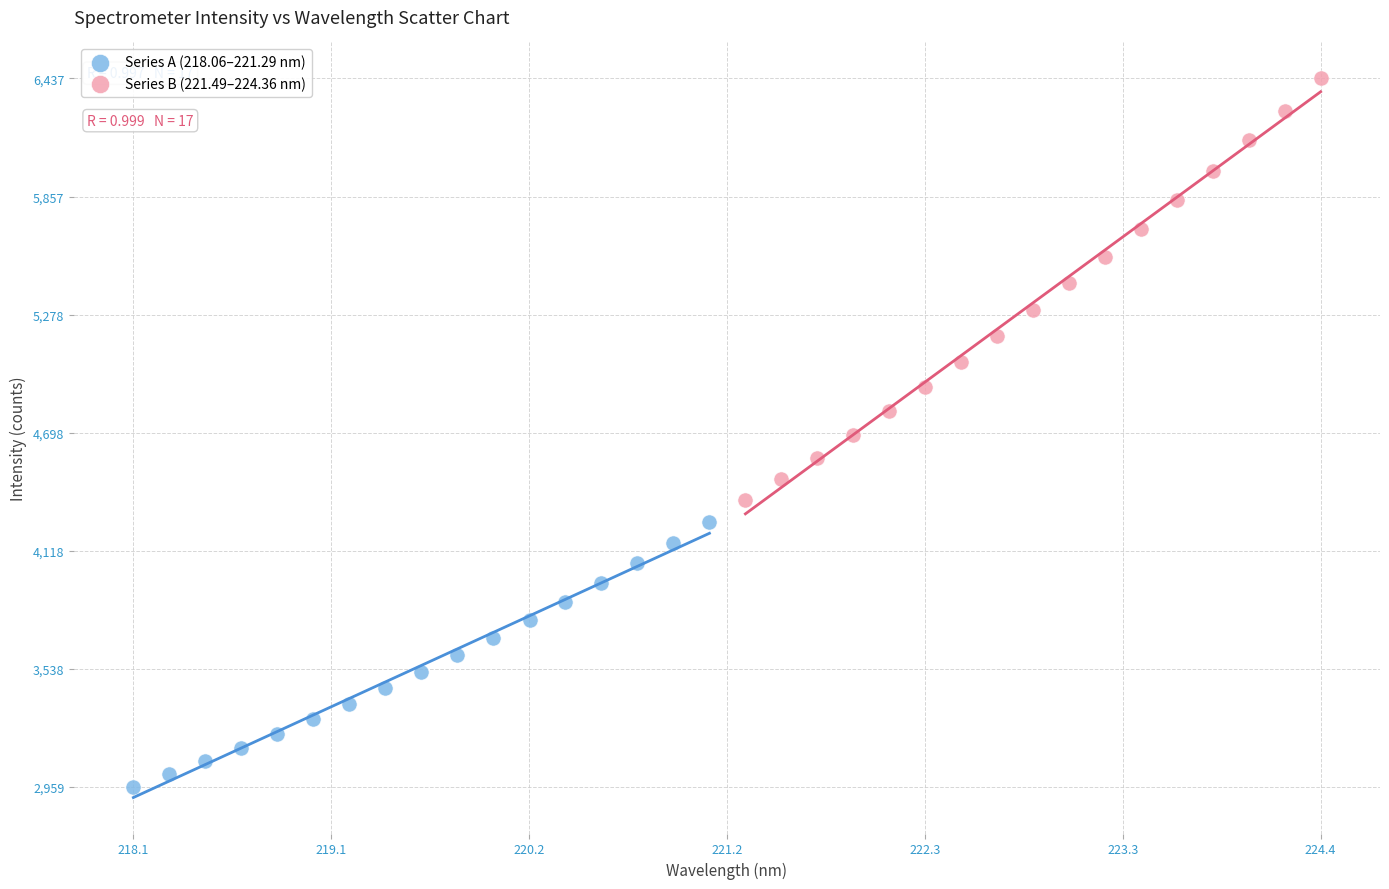

Which series has the widest spread of Y values?

Series B (221.49–224.36 nm)